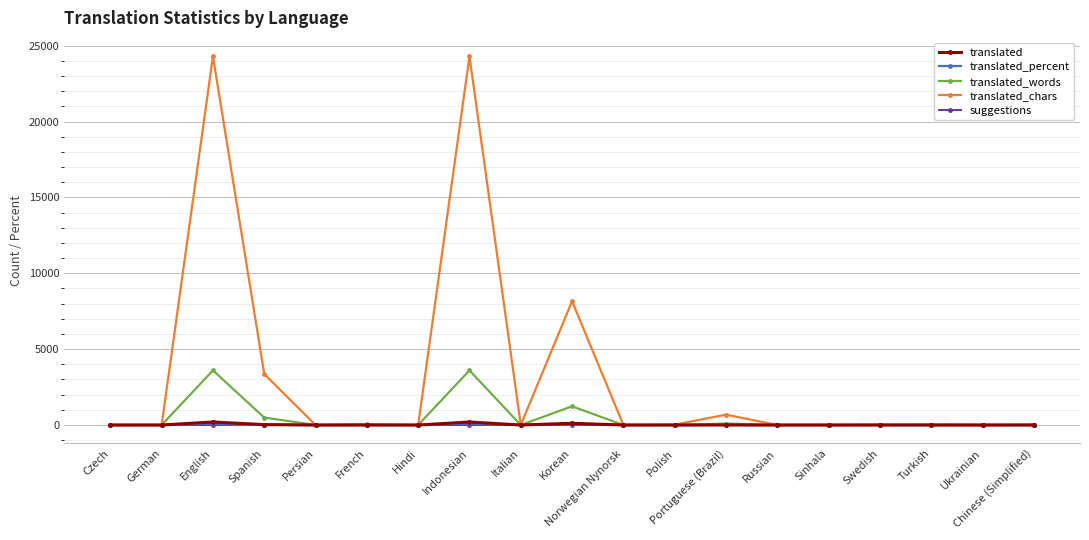

Which category has the lowest value across all series?

Czech